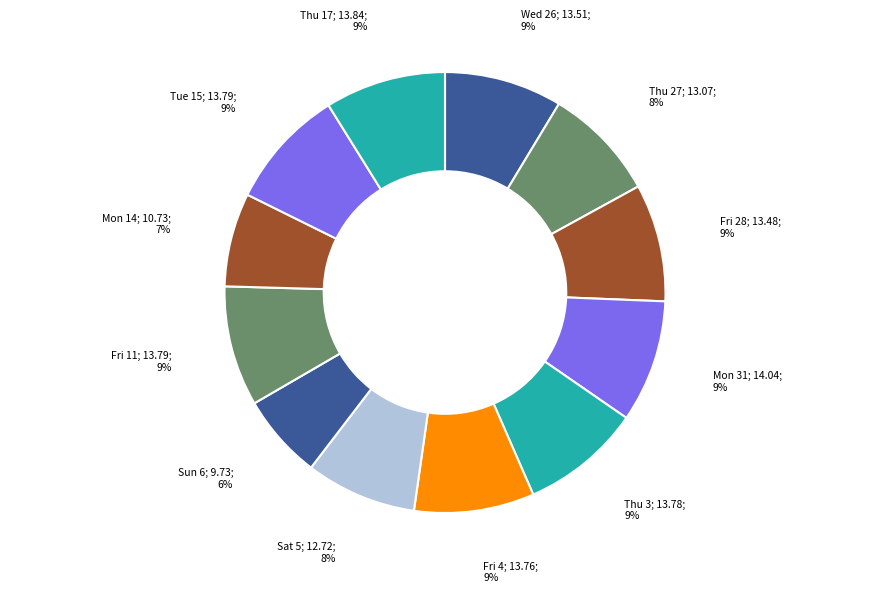

Which category has the smallest portion of the pie?

Sun 6